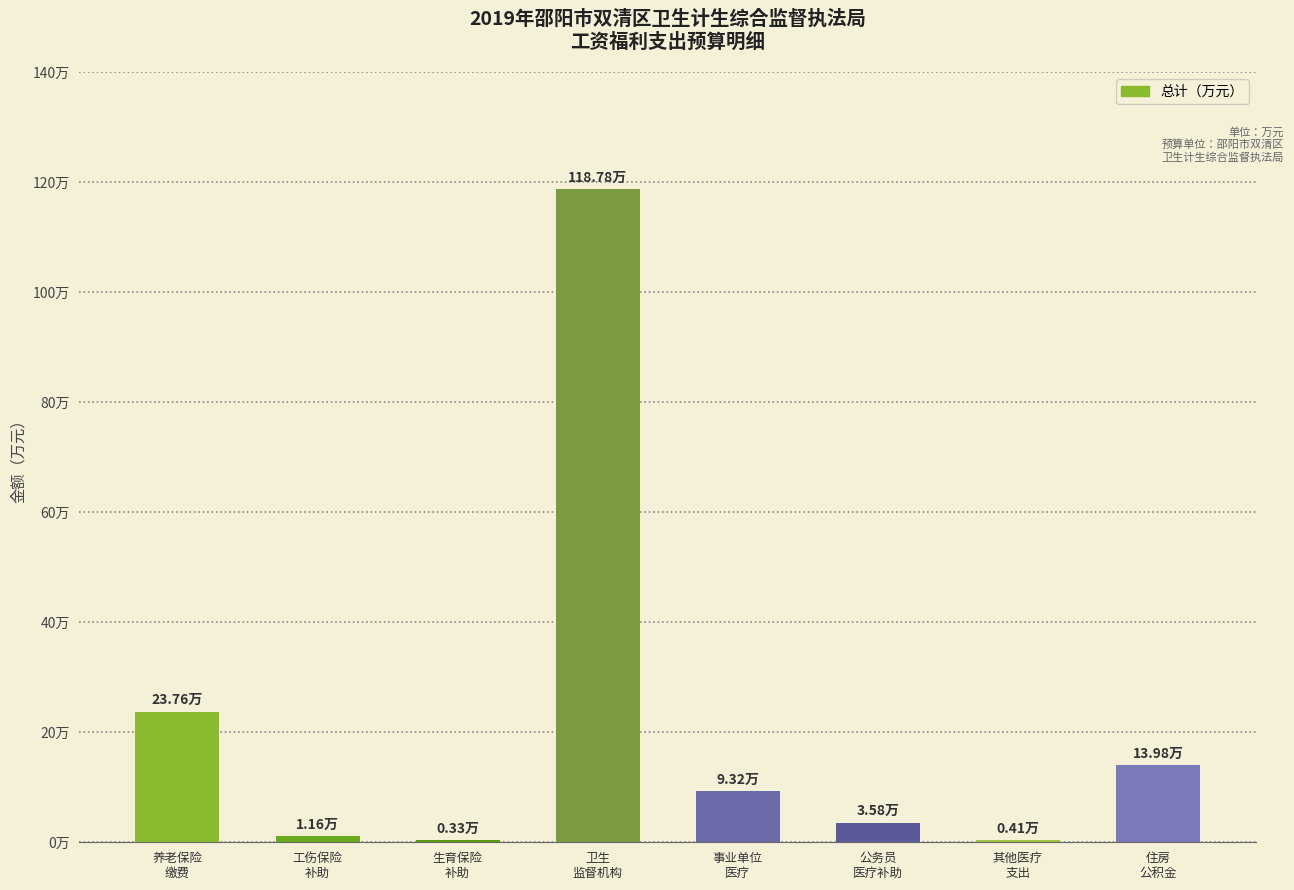

Are the bars horizontal?

No